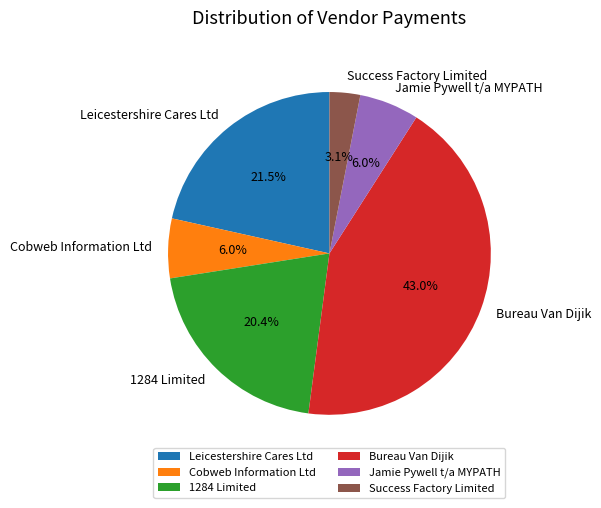

Does 1284 Limited represent more than half of the total?

No